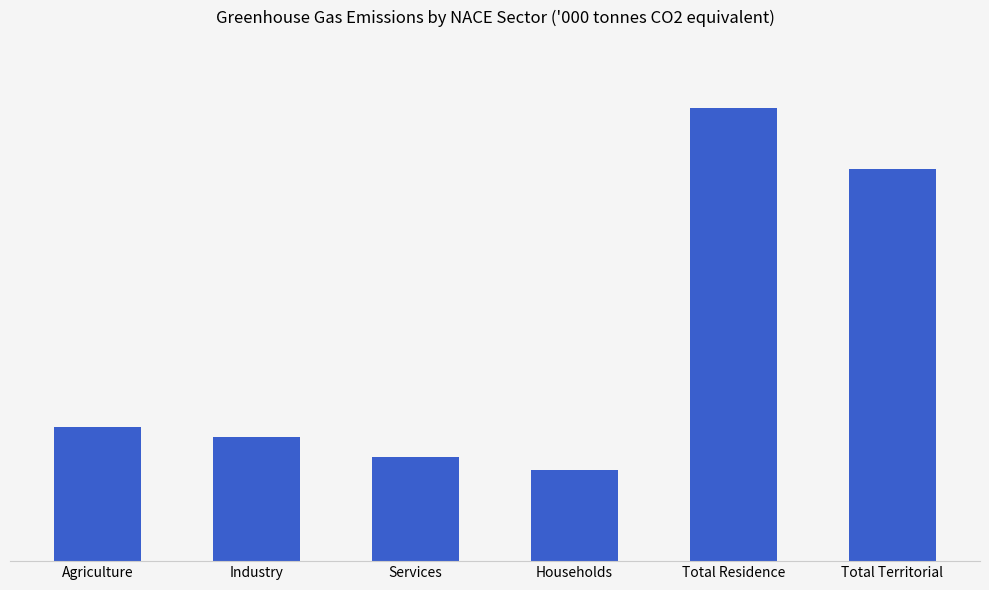

Are the bars horizontal?

No